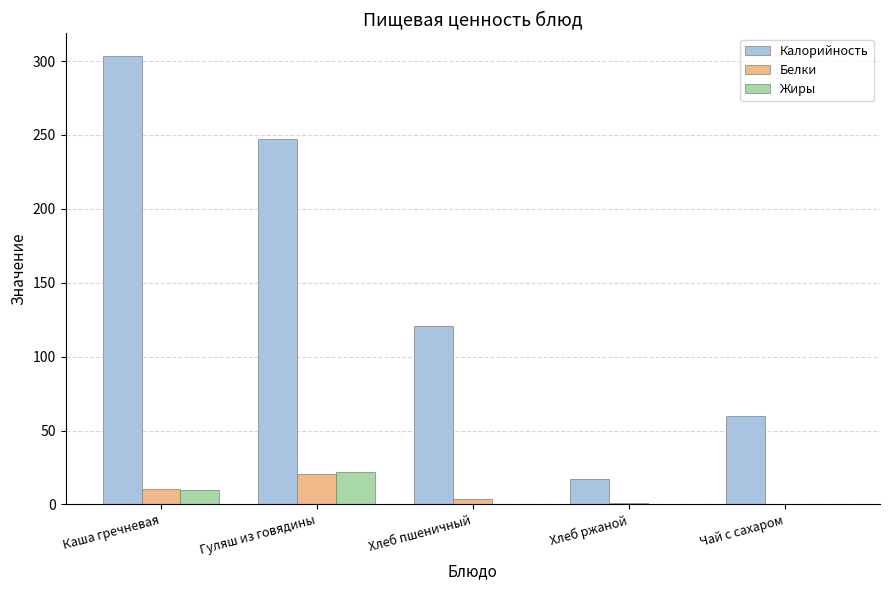

Which category has the highest value across all series?

Каша гречневая